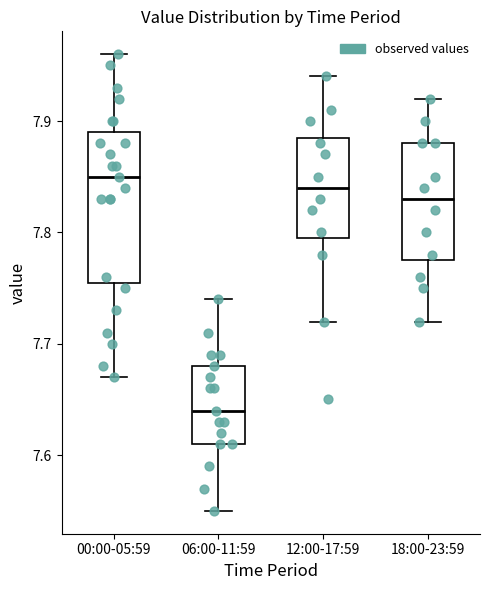

Where is the lower edge of the box for 00:00-05:59 on the y-axis? The values are not printed on the chart, so give them approximately, as read against the axis.

7.76